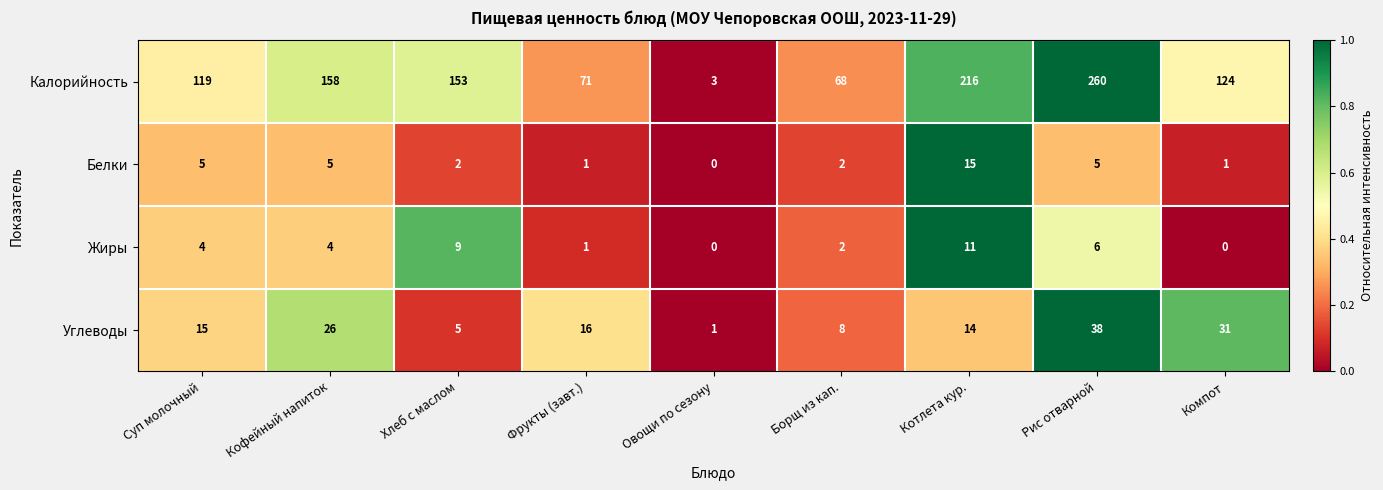

How many data points does each series have?

9